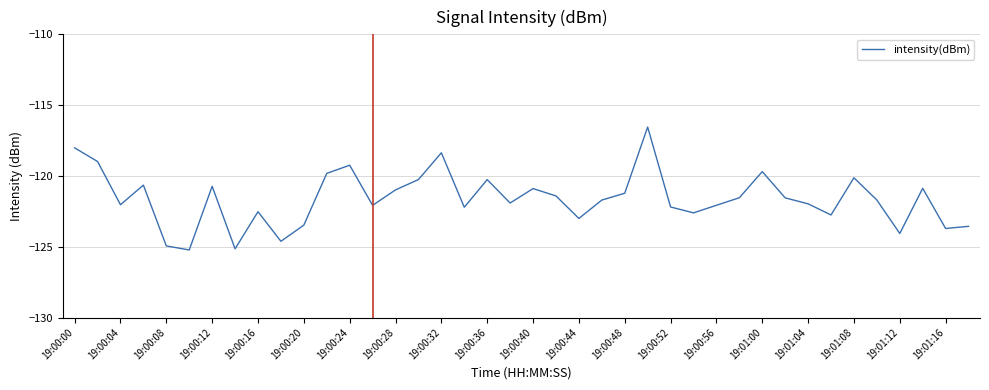

What is the difference between the maximum and minimum values?

8.7